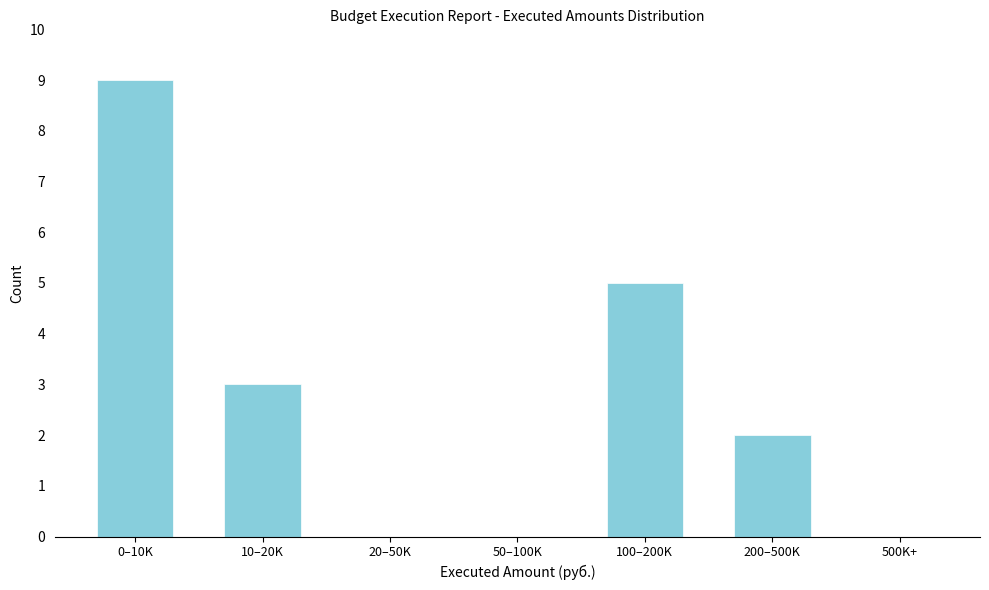

Reading left to right, transcribe all the data shown in this chart.

0–10K=9	10–20K=3	20–50K=0	50–100K=0	100–200K=5	200–500K=2	500K+=0